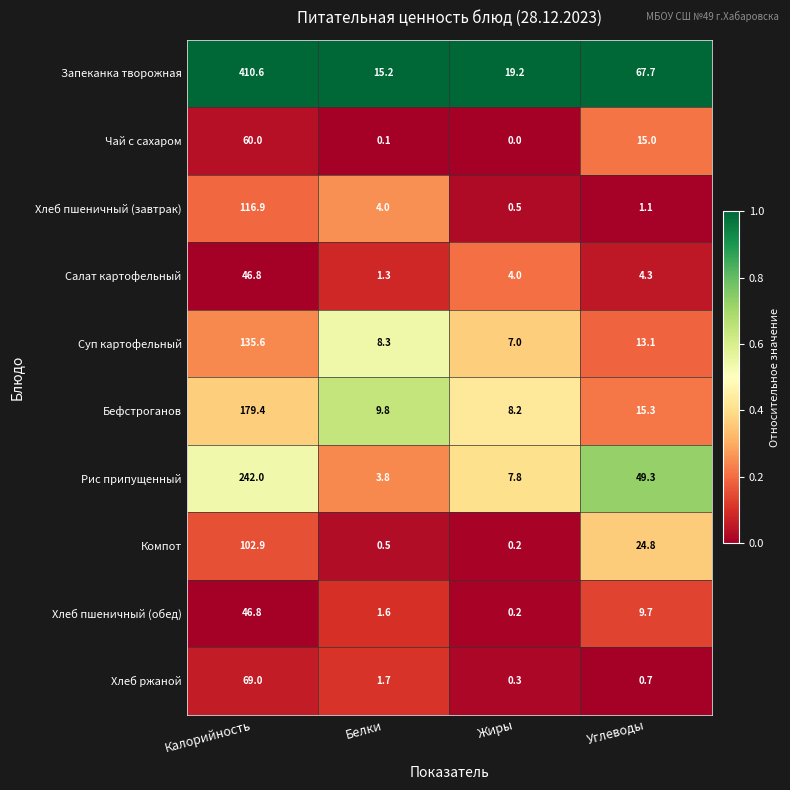

Which series changed the most between Белки and Углеводы?

Запеканка творожная